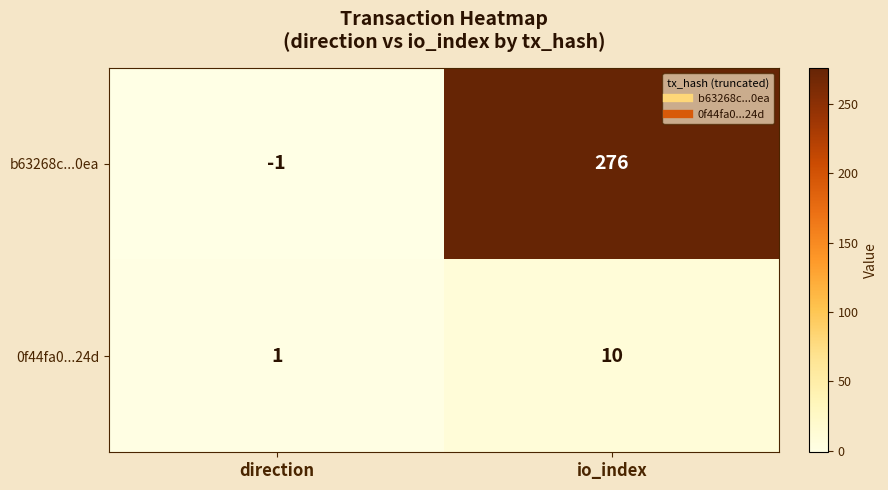

Count the number of categories in the chart.

2